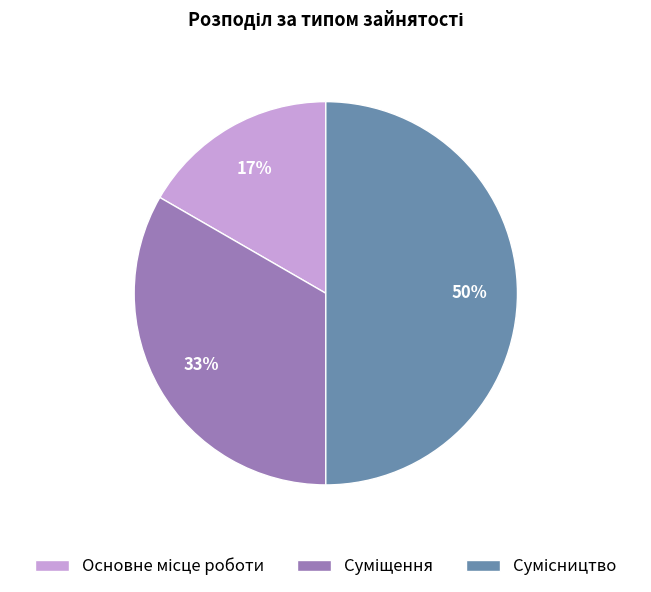

To the nearest percent, what is the difference between the largest and smallest slice percentages?

33%